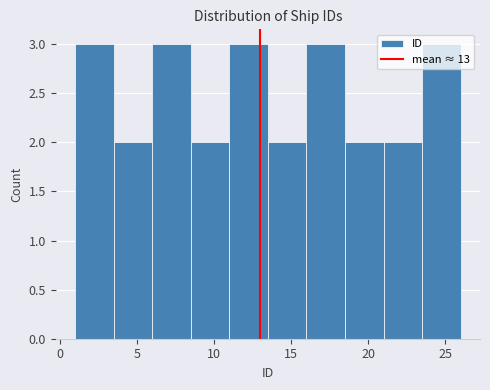

How tall is the bar that spans 16.0 to 18.5 on the x-axis? The values are not printed on the chart, so give them approximately, as read against the axis.

3